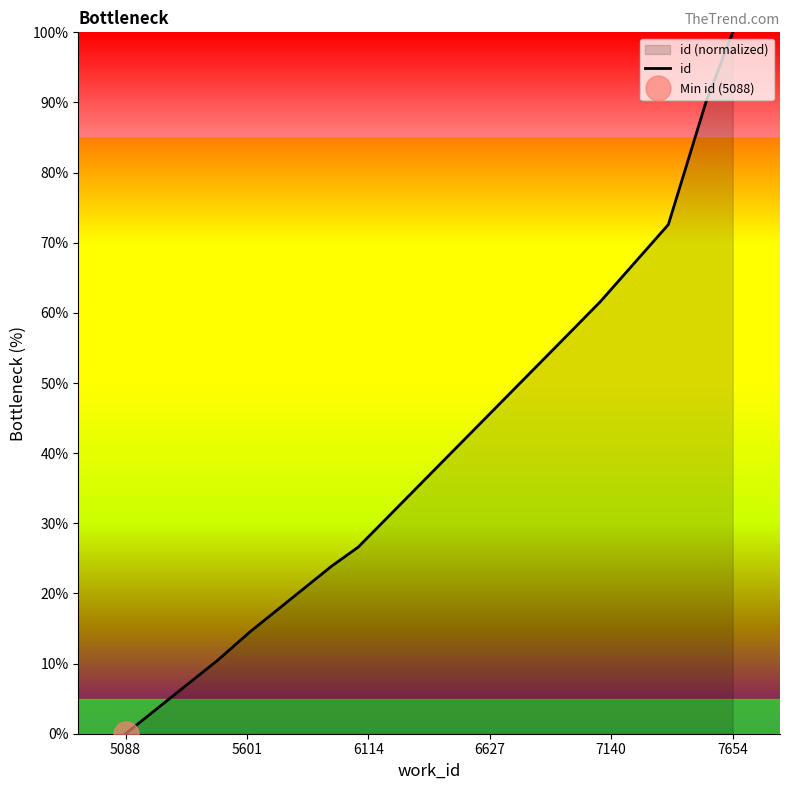

What is the highest value of the id series?

100.0